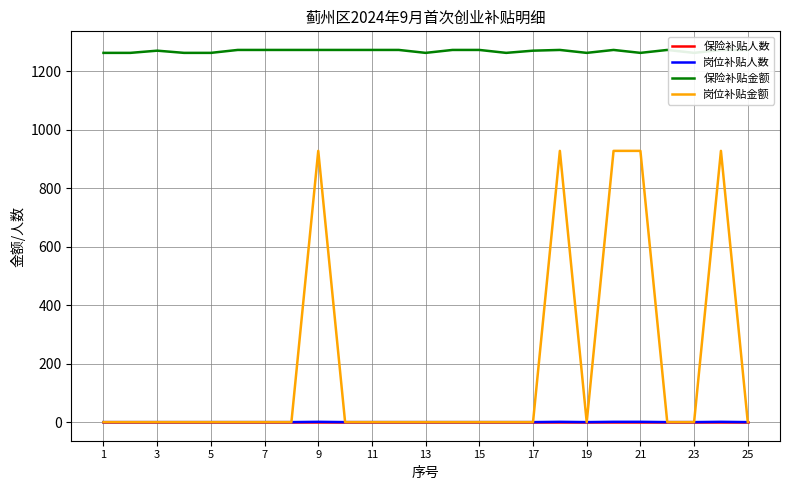

What is the maximum value for 岗位补贴金额?

928